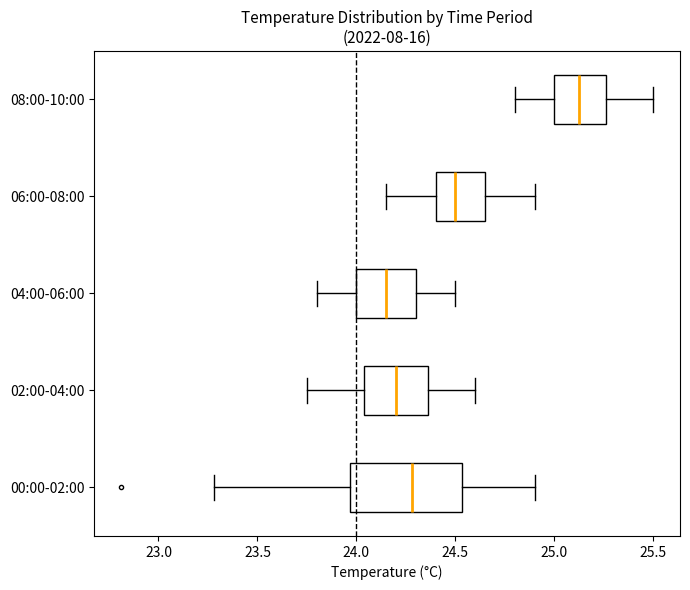

Where does the right whisker of the box for 04:00-06:00 end on the x-axis? The values are not printed on the chart, so give them approximately, as read against the axis.

24.50